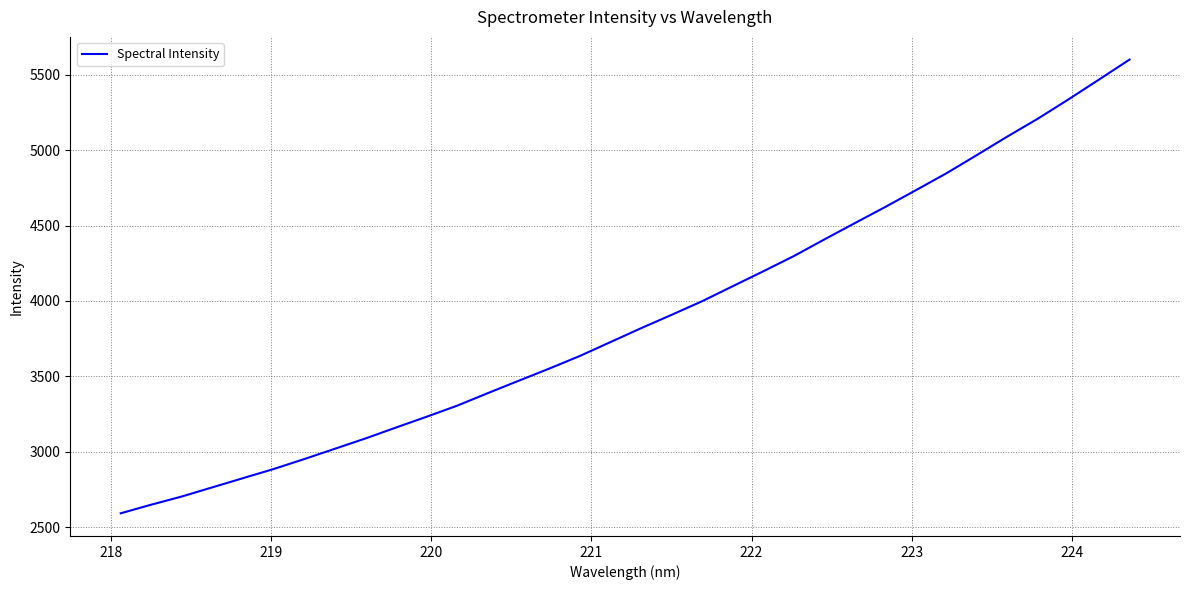

What is the difference between the maximum and minimum values?

3006.4